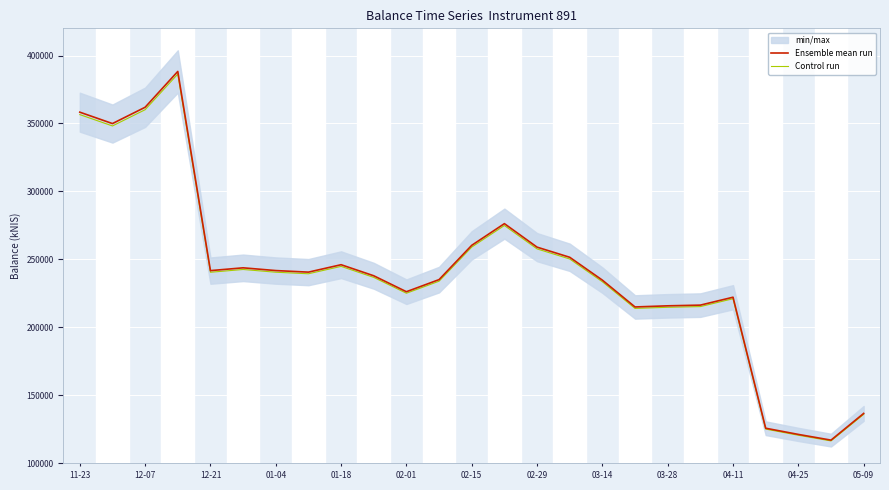

The value of Ensemble mean run at 04-25 is 206495.1. True or false?

False